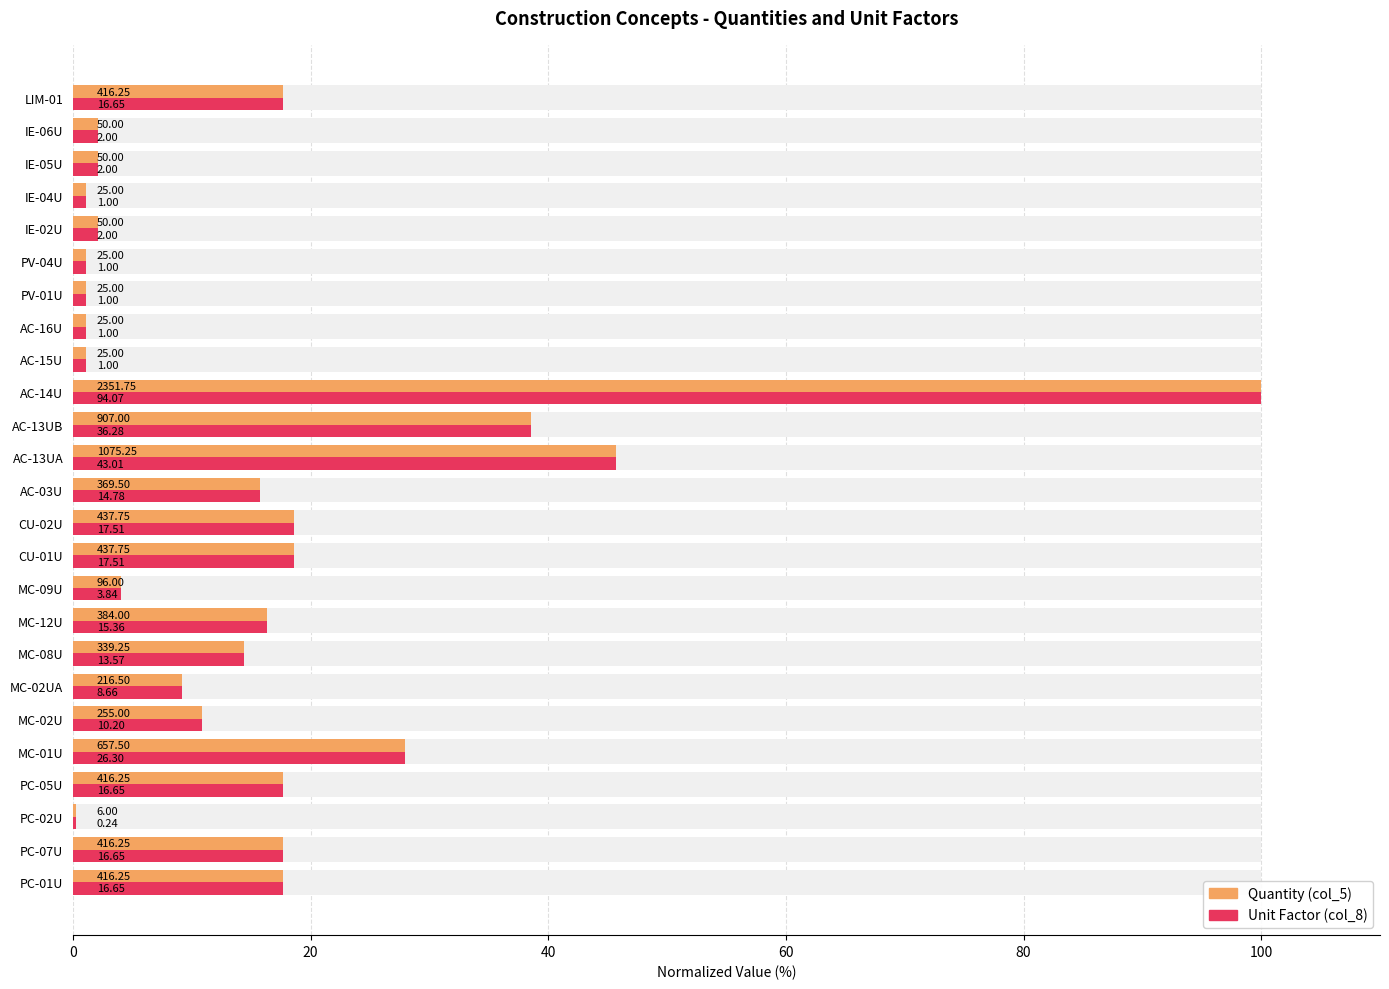

Does the chart contain any negative values?

No